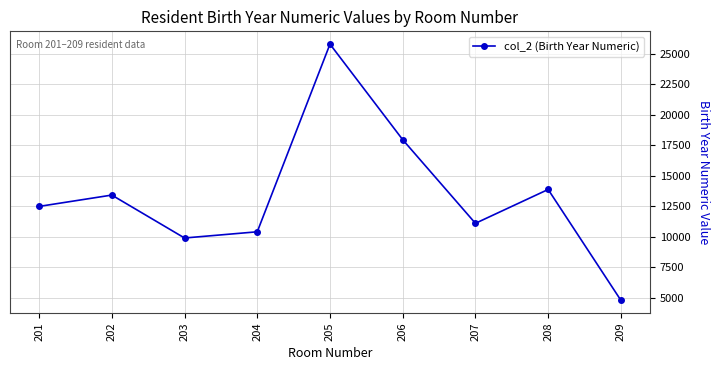

How many values are below 12483?

4